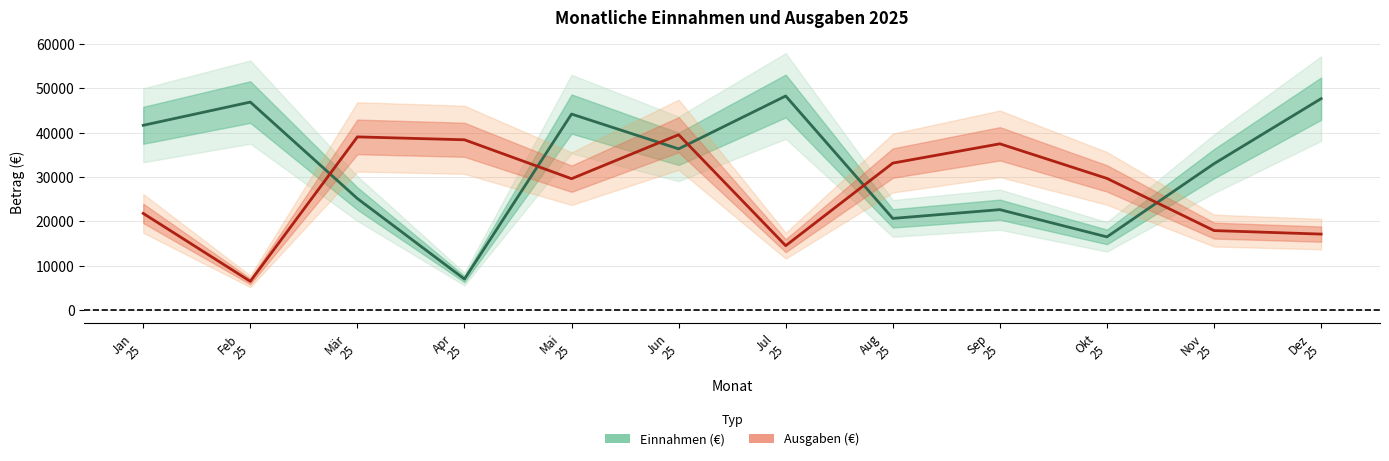

Which series has the largest total across all categories?

Einnahmen (€)